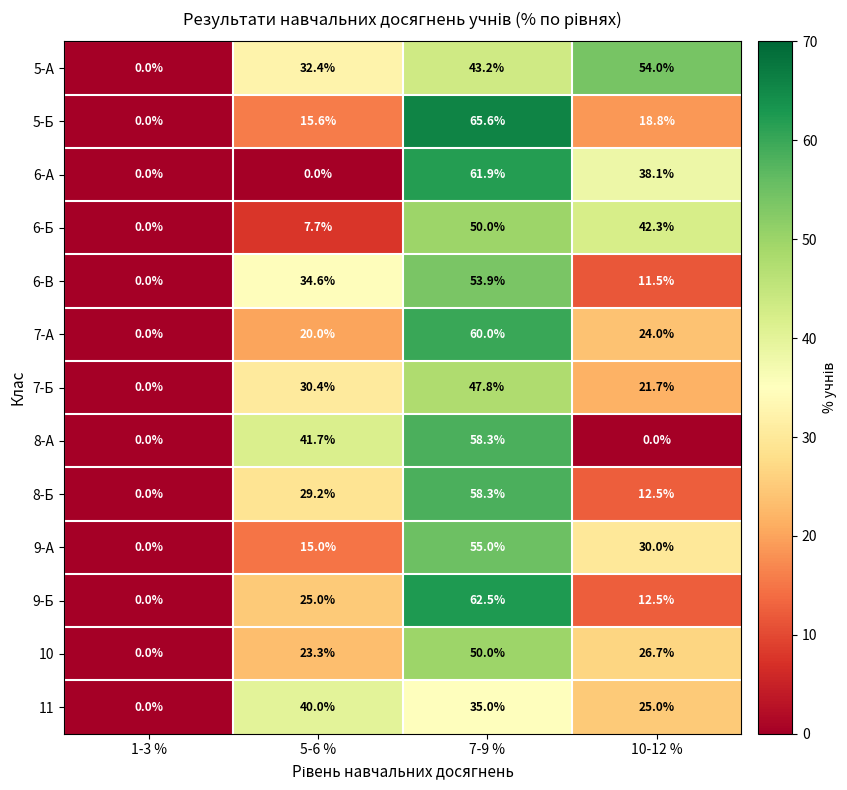

Which series has the largest total across all categories?

5-А